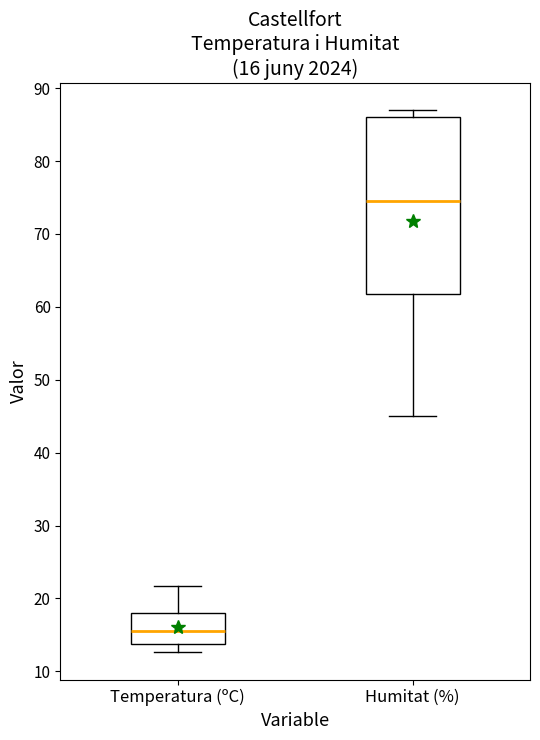

Which box's median line is the highest?

Humitat (%)